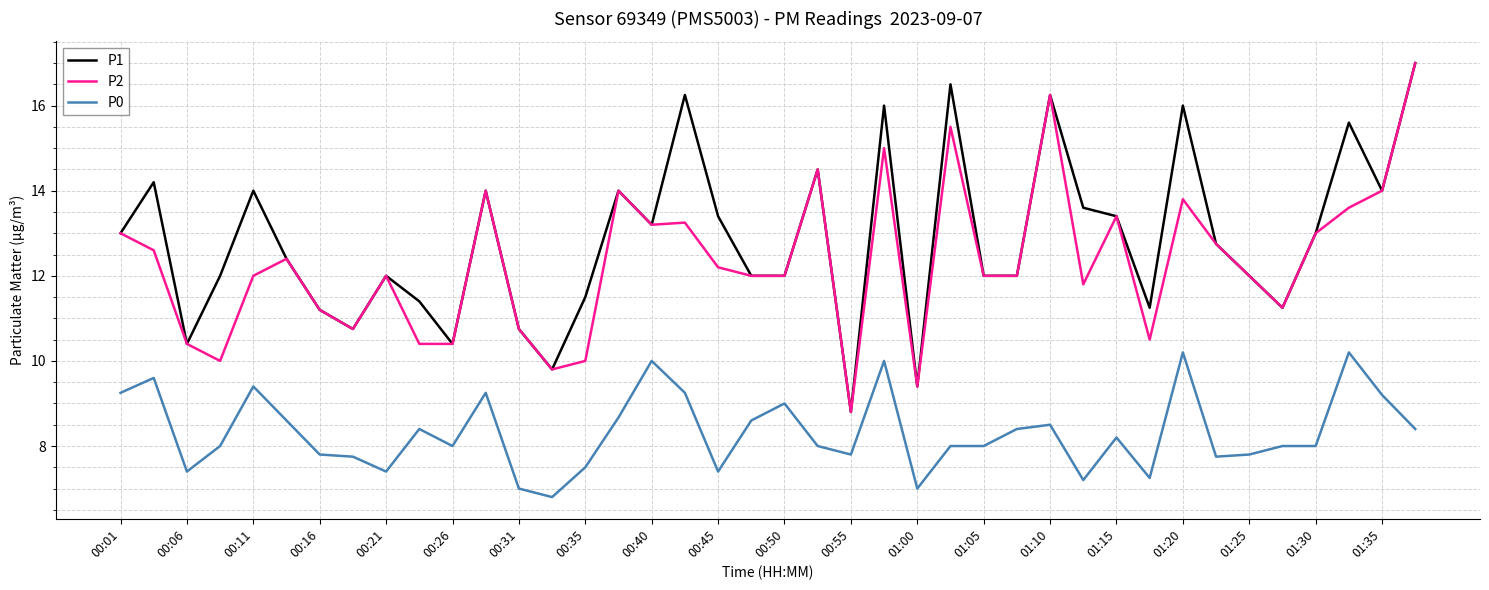

True or false: P0 and P2 intersect in this chart.

False